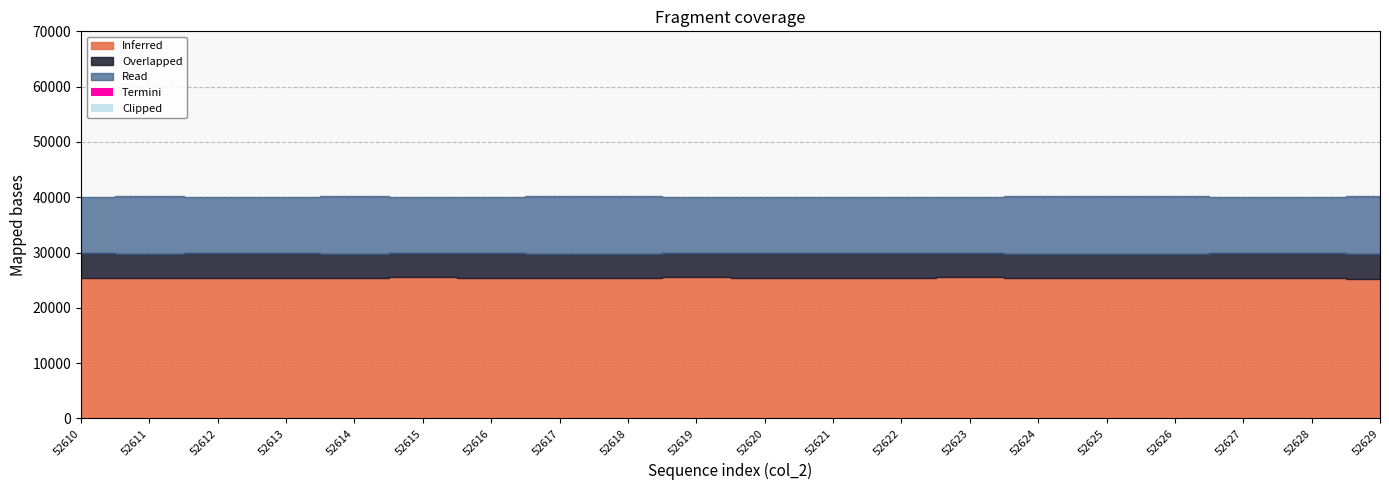

Count the number of categories in the chart.

20